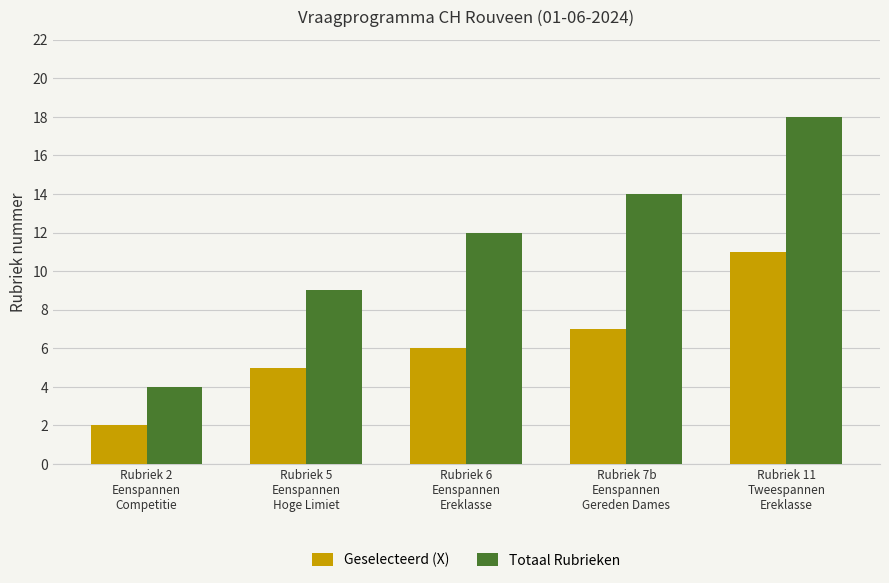

How many Totaal Rubrieken values are between 9 and 14?

3